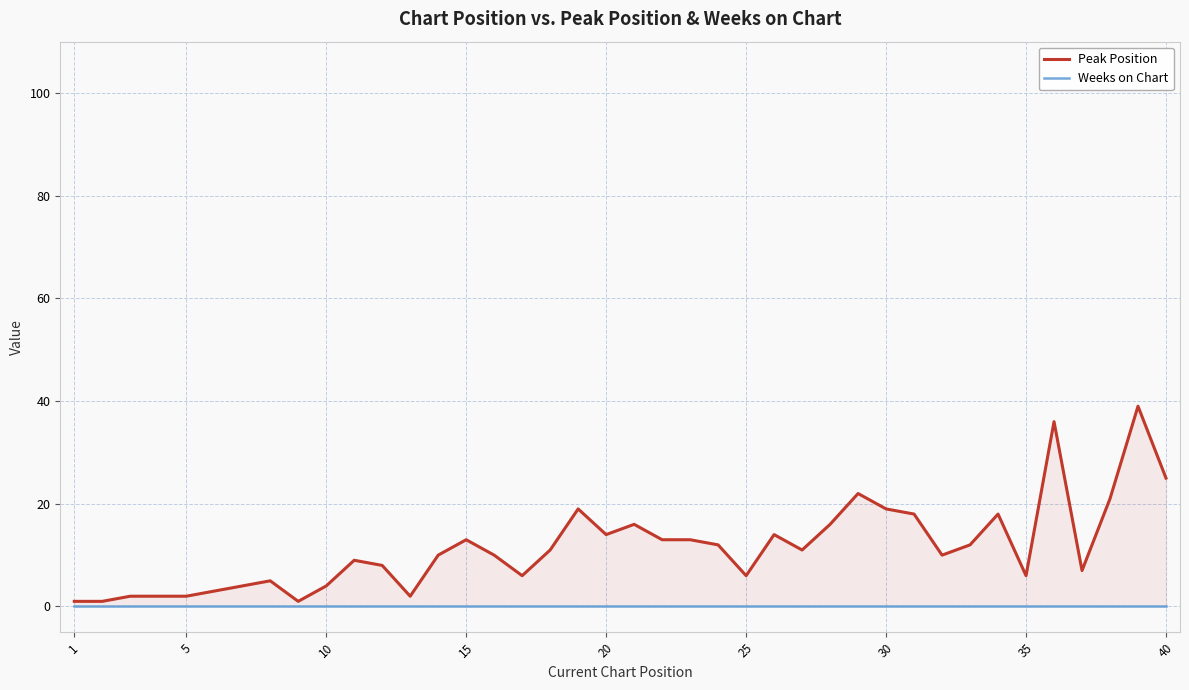

What is the average value of the Peak Position series?

12